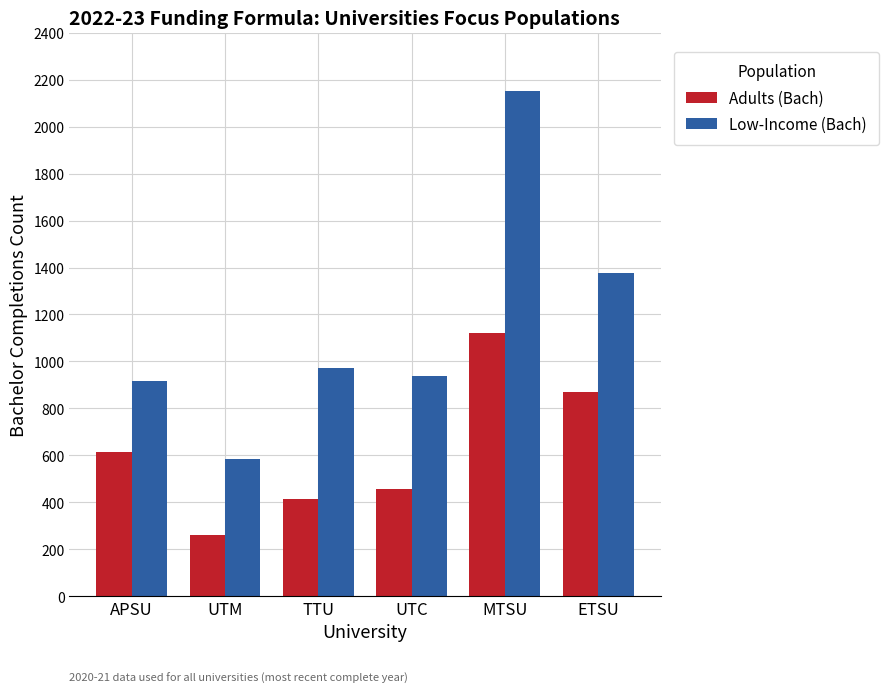

How many bars are there in total?

12